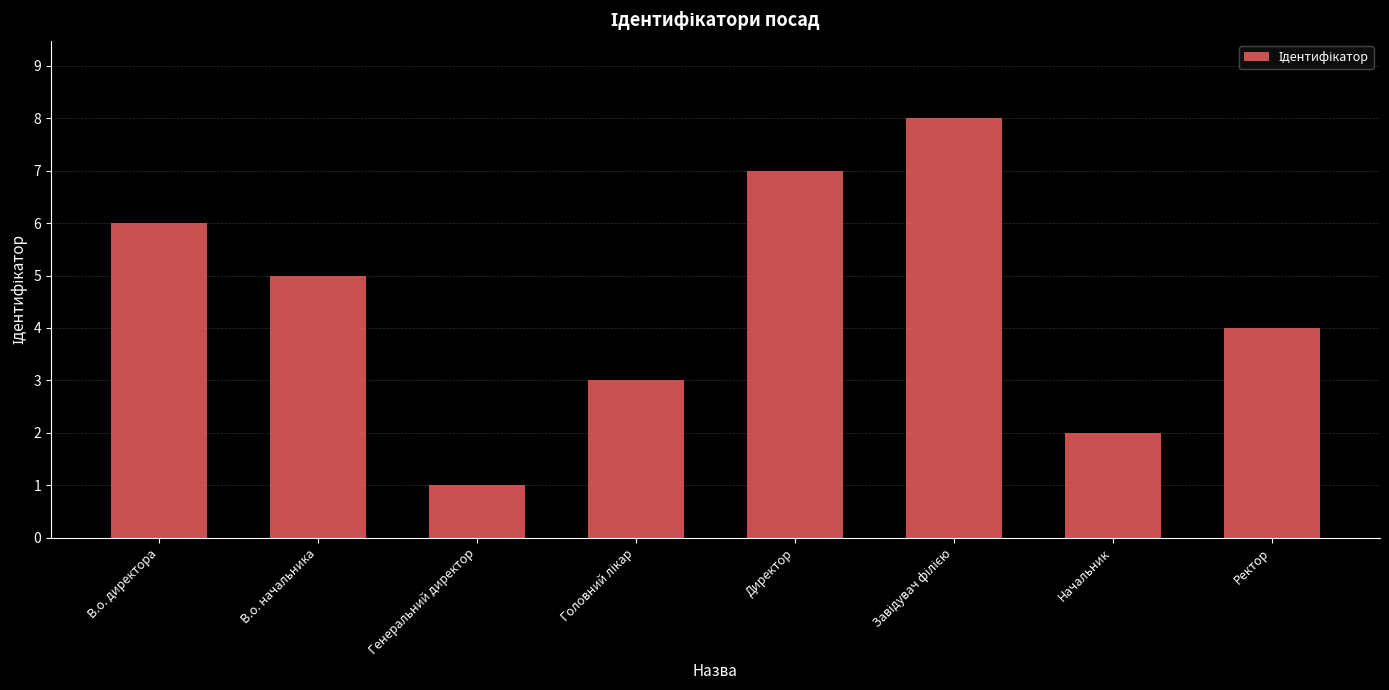

Which category has the lowest value across all series?

Генеральний директор